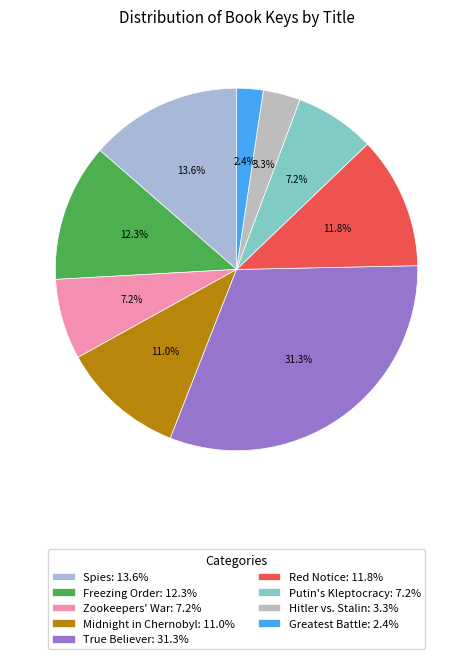

How many slices are in this pie chart?

9